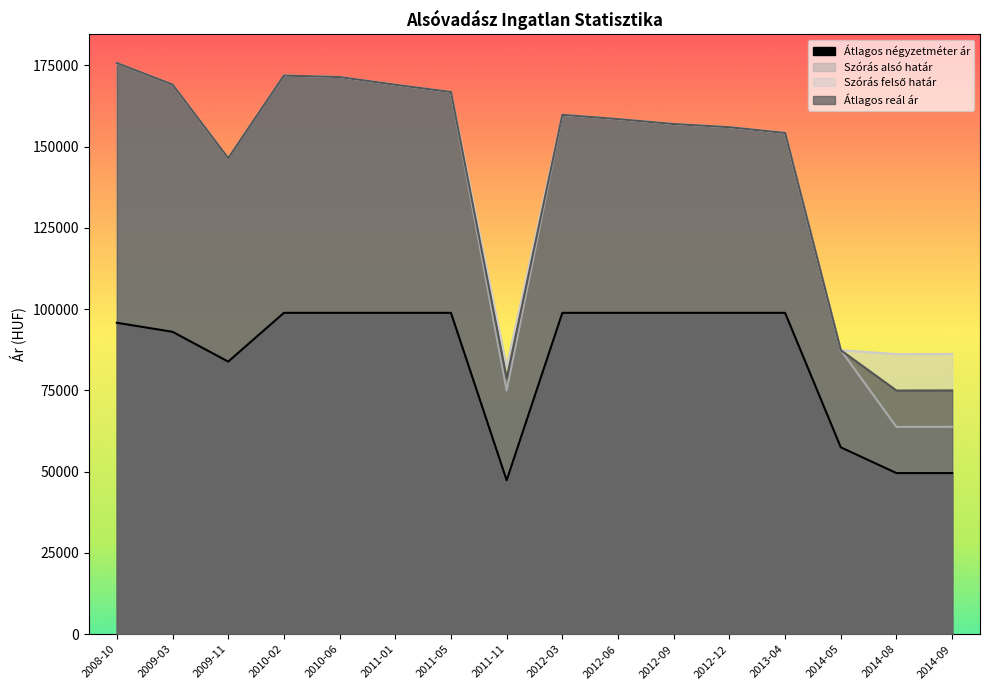

List the labels in order of Szórás alsó határ value, largest first.

2008-10, 2010-02, 2010-06, 2009-03, 2011-01, 2011-05, 2012-03, 2012-06, 2012-09, 2012-12, 2013-04, 2009-11, 2014-05, 2011-11, 2014-09, 2014-08